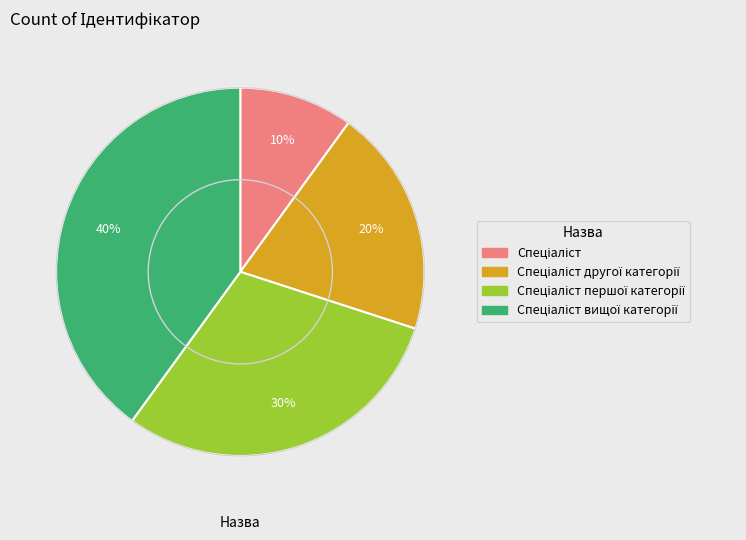

Is there any slice that represents more than half of the pie?

No